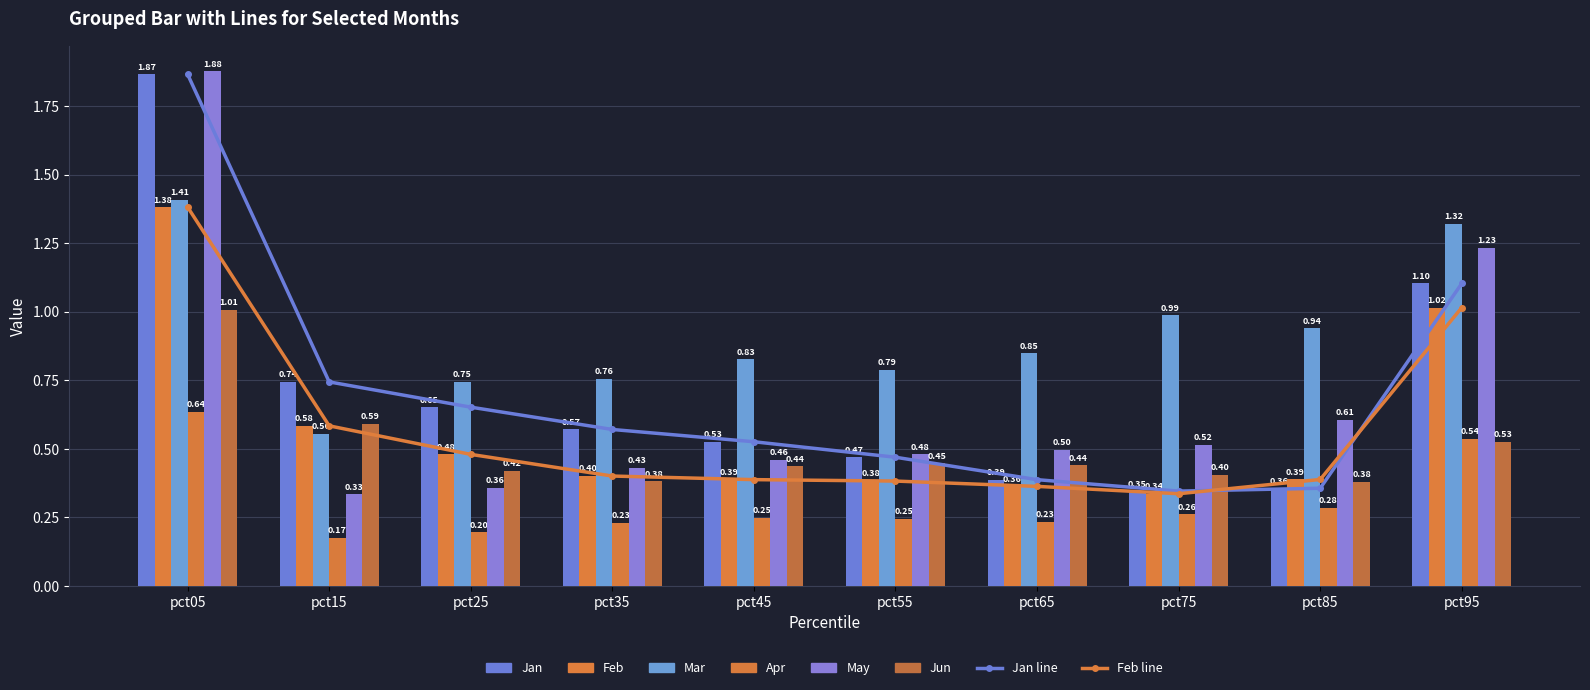

Where is Jan nearest to the value 1?

pct95